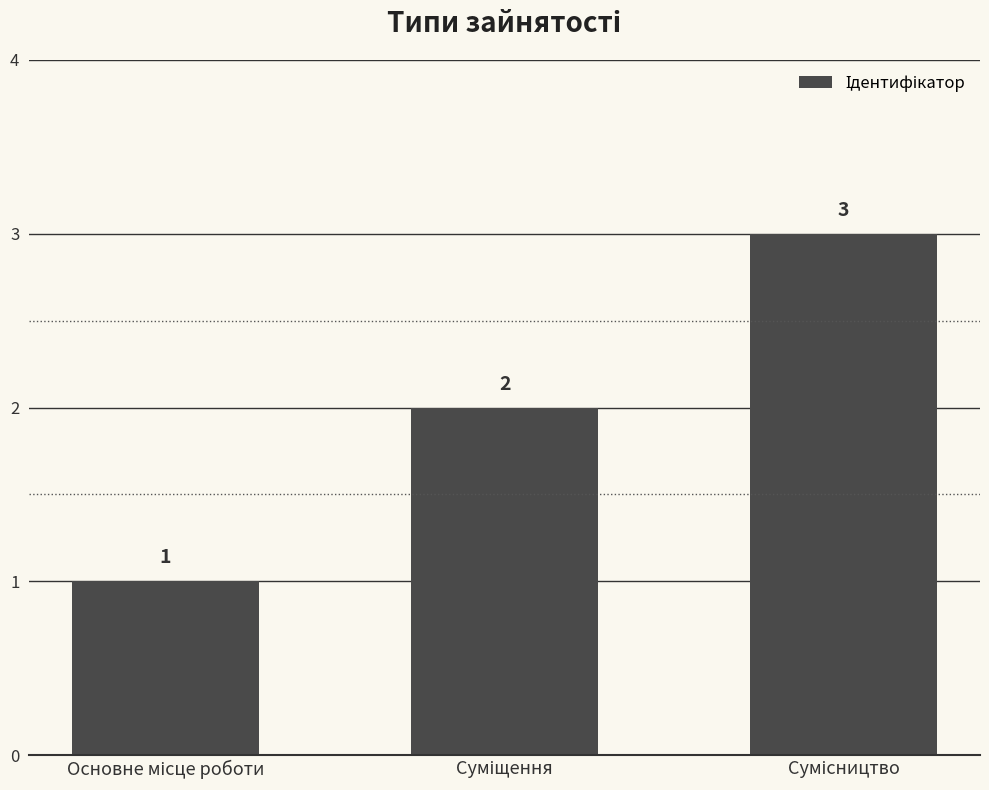

What is the sum of all values?

6